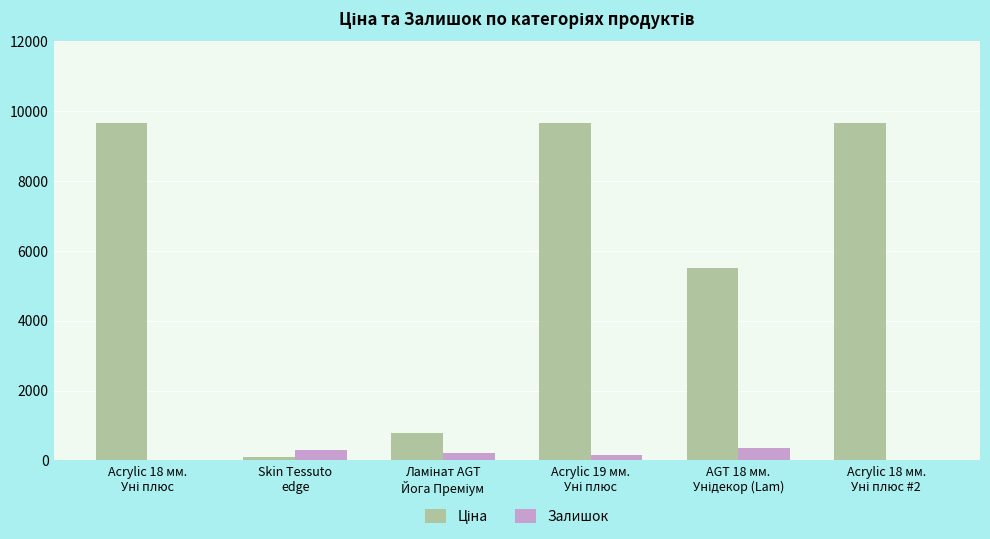

What is the greatest value displayed?

9664.7